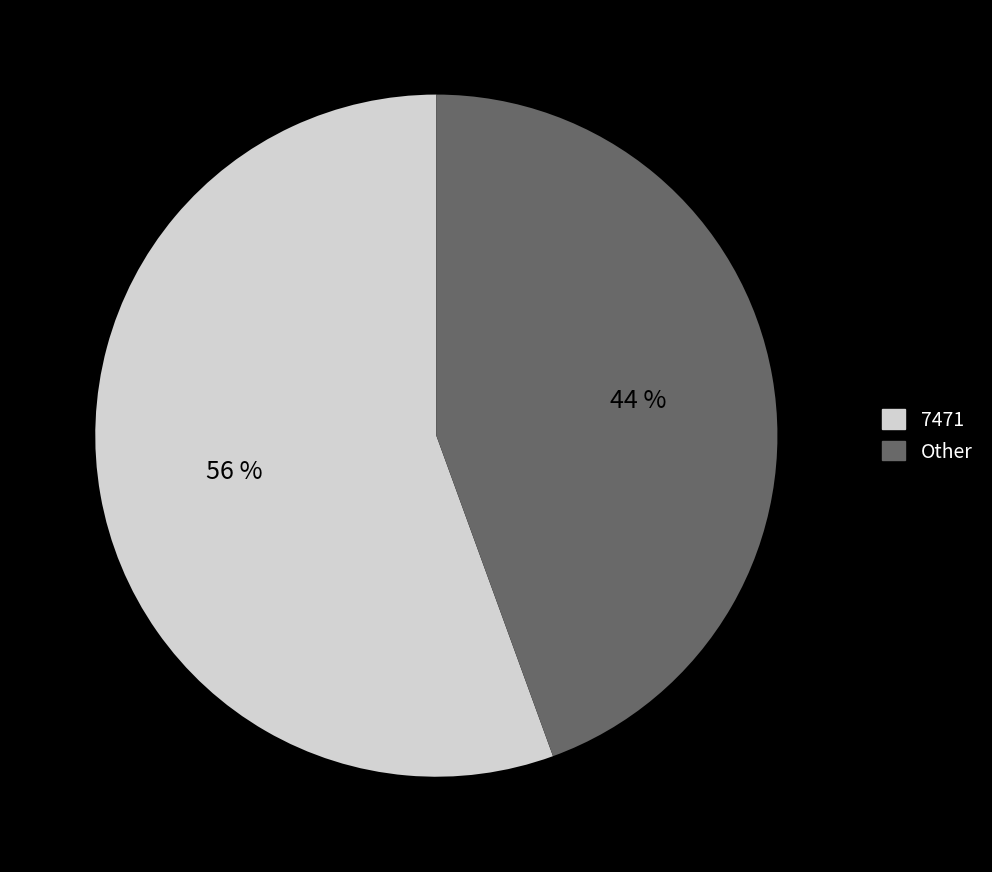

To the nearest percent, what is the average slice percentage?

50%